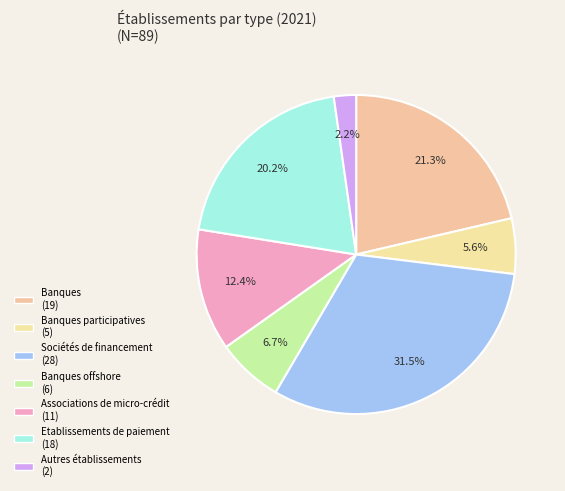

What is the smallest slice in the pie chart?

Autres établissements